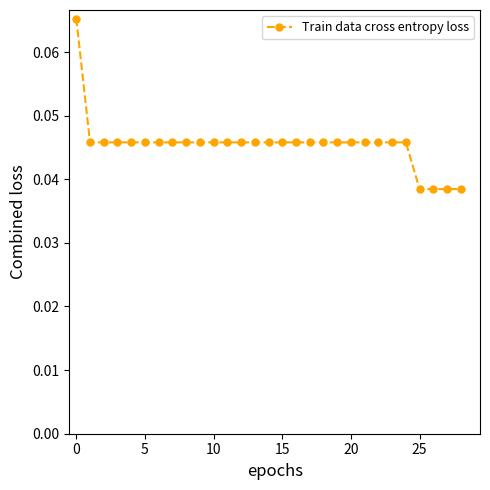

What is the sum of all values?

1.3